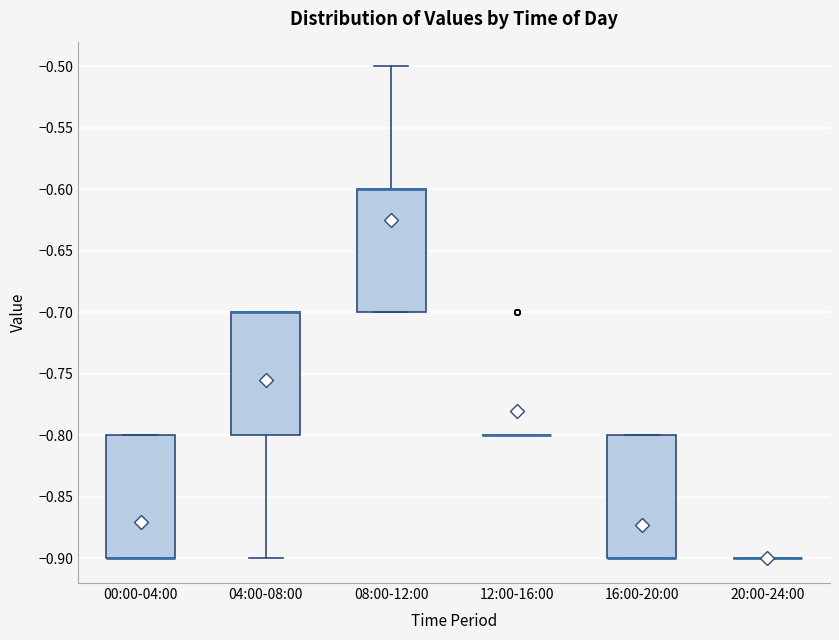

Reading left to right, transcribe this box plot: for each box, give where its median line is, the range the box spans, and where its two whiskers end, as read against the y-axis. The values are not printed on the chart, so give them approximately, as read against the axis.

00:00-04:00: median -0.9 (drawn on the box's lower edge), box -0.9 to -0.8, whiskers -0.9 to -0.8
04:00-08:00: median -0.7 (drawn on the box's upper edge), box -0.8 to -0.7, whiskers -0.9 to -0.7
08:00-12:00: median -0.6 (drawn on the box's upper edge), box -0.7 to -0.6, whiskers -0.7 to -0.5
12:00-16:00: box collapsed to a line at -0.8, whiskers -0.8 to -0.8
16:00-20:00: median -0.9 (drawn on the box's lower edge), box -0.9 to -0.8, whiskers -0.9 to -0.8
20:00-24:00: box collapsed to a line at -0.9, whiskers -0.9 to -0.9